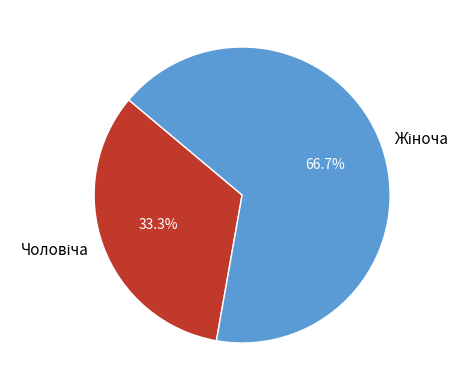

Is there any slice that represents more than half of the pie?

Yes